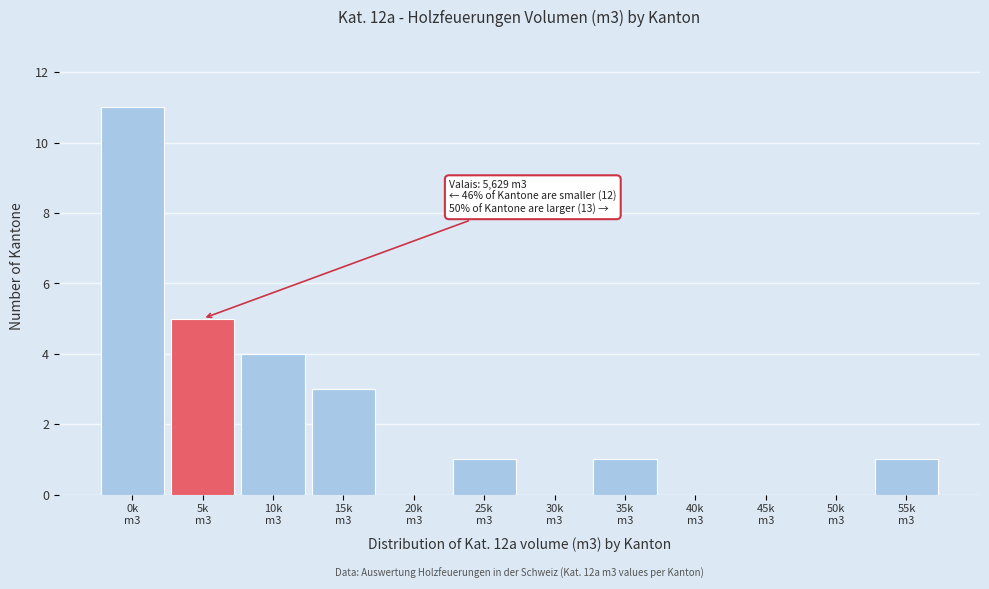

What is the maximum value shown in the chart?

11